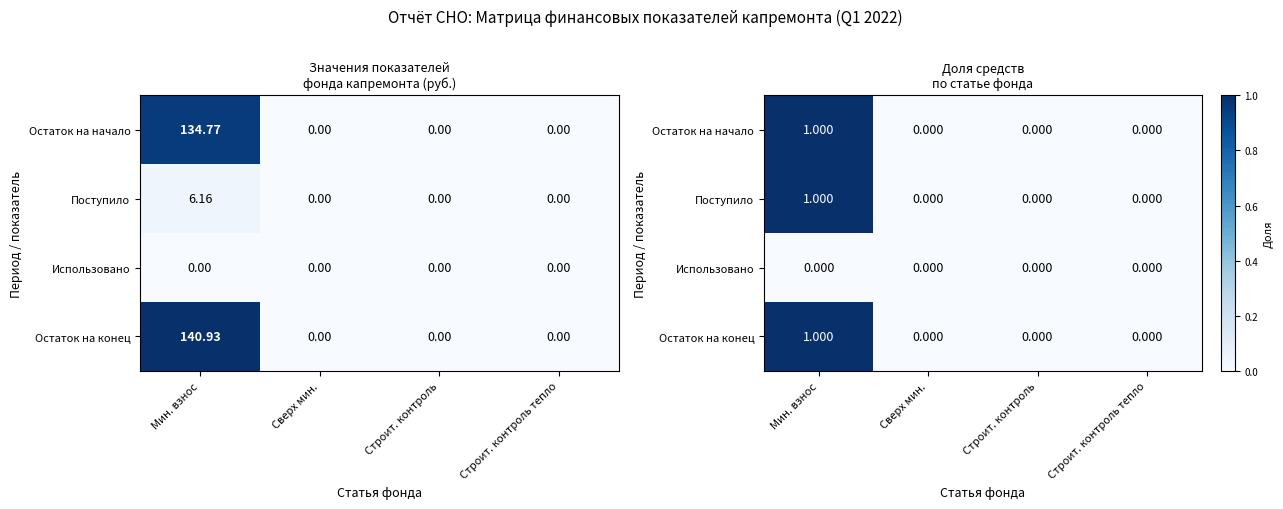

True or false: Остаток на конец has a value of 0.5 at Строит. контроль тепло.

False